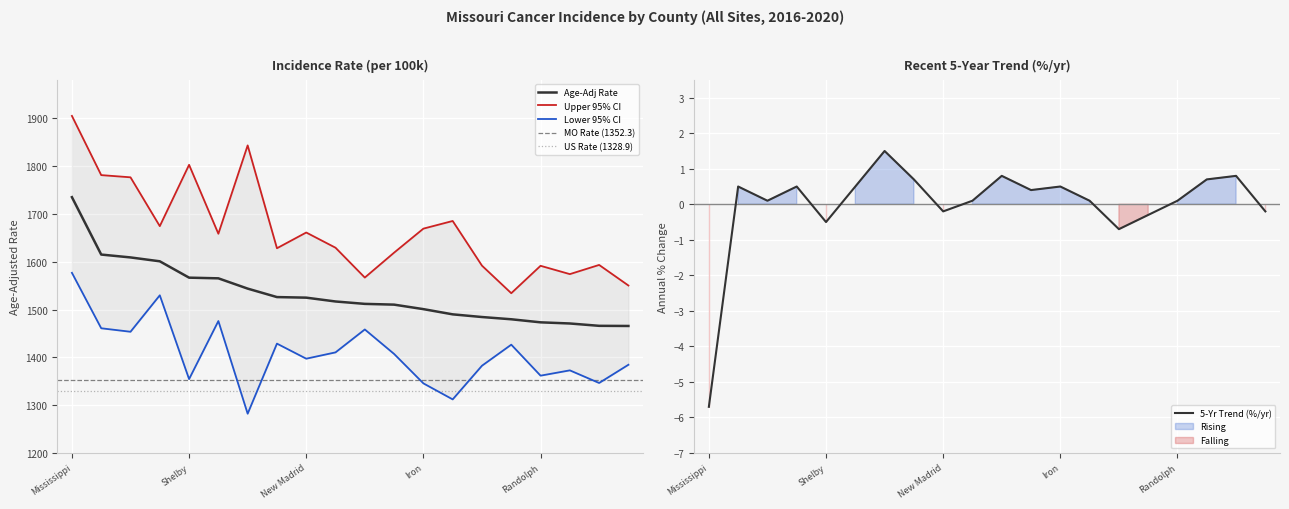

The Age-Adj Rate series shows 1526.0 at Stoddard. True or false?

True